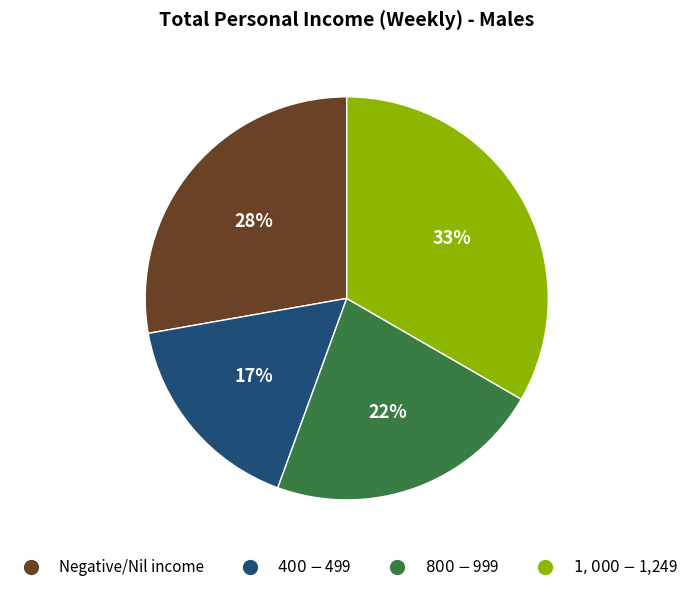

To the nearest percent, what is the average slice percentage?

25%